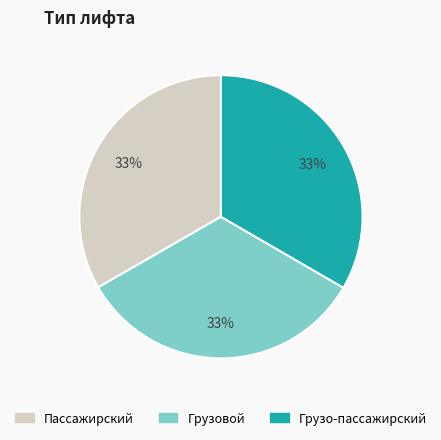

Does Грузо-пассажирский account for over 50% of the chart?

No